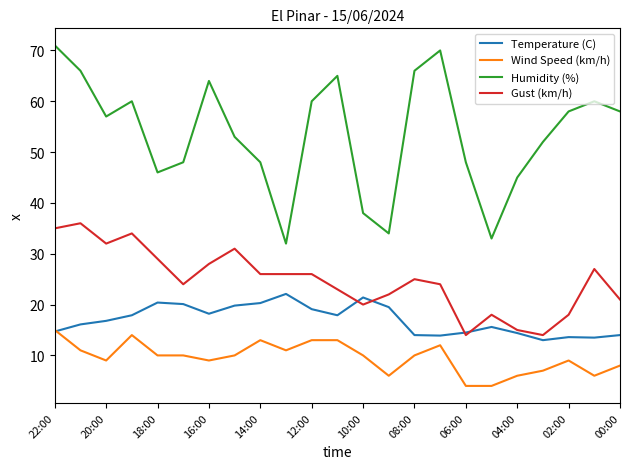

Which series has the widest spread of values?

Humidity (%)